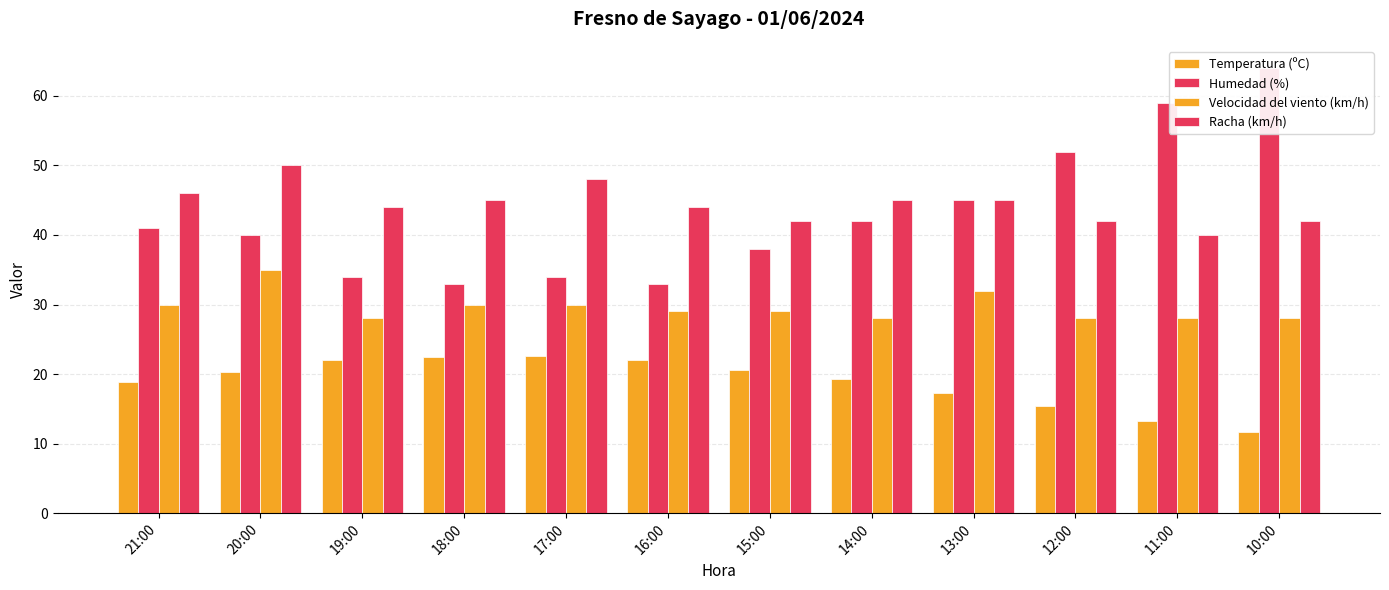

What is the sum of all Racha (km/h) values?

533.0